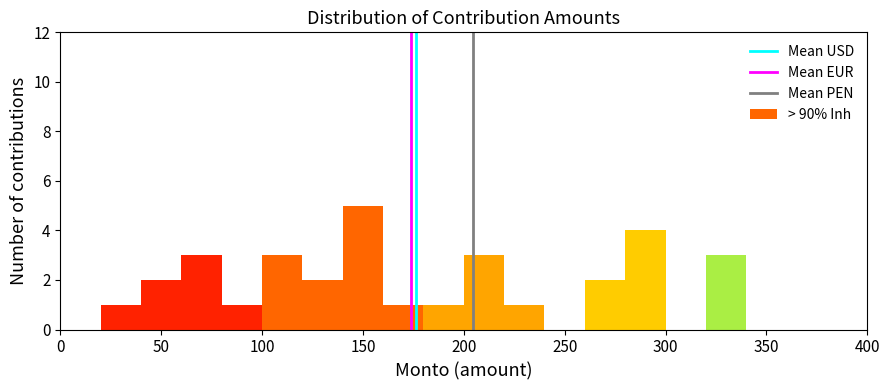

Reading left to right, list every bar in this chart as the range it spans on the x-axis followed by its height. The values are not printed on the chart, so give them approximately, as read against the axis.

0 to 20: 0
20 to 40: 1
40 to 60: 2
60 to 80: 3
80 to 100: 1
100 to 120: 3
120 to 140: 2
140 to 160: 5
160 to 180: 1
180 to 200: 1
200 to 220: 3
220 to 240: 1
240 to 260: 0
260 to 280: 2
280 to 300: 4
300 to 320: 0
320 to 340: 3
340 to 360: 0
360 to 380: 0
380 to 400: 0